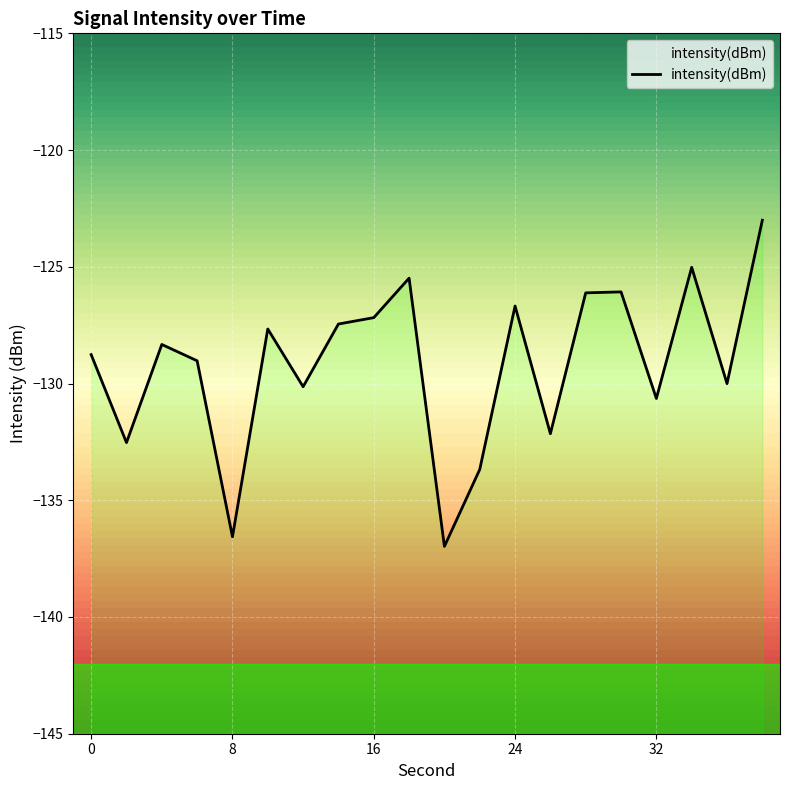

Rank the categories by value from highest to lowest.

38, 34, 18, 30, 28, 24, 16, 14, 10, 4, 0, 6, 36, 12, 32, 26, 2, 22, 8, 20